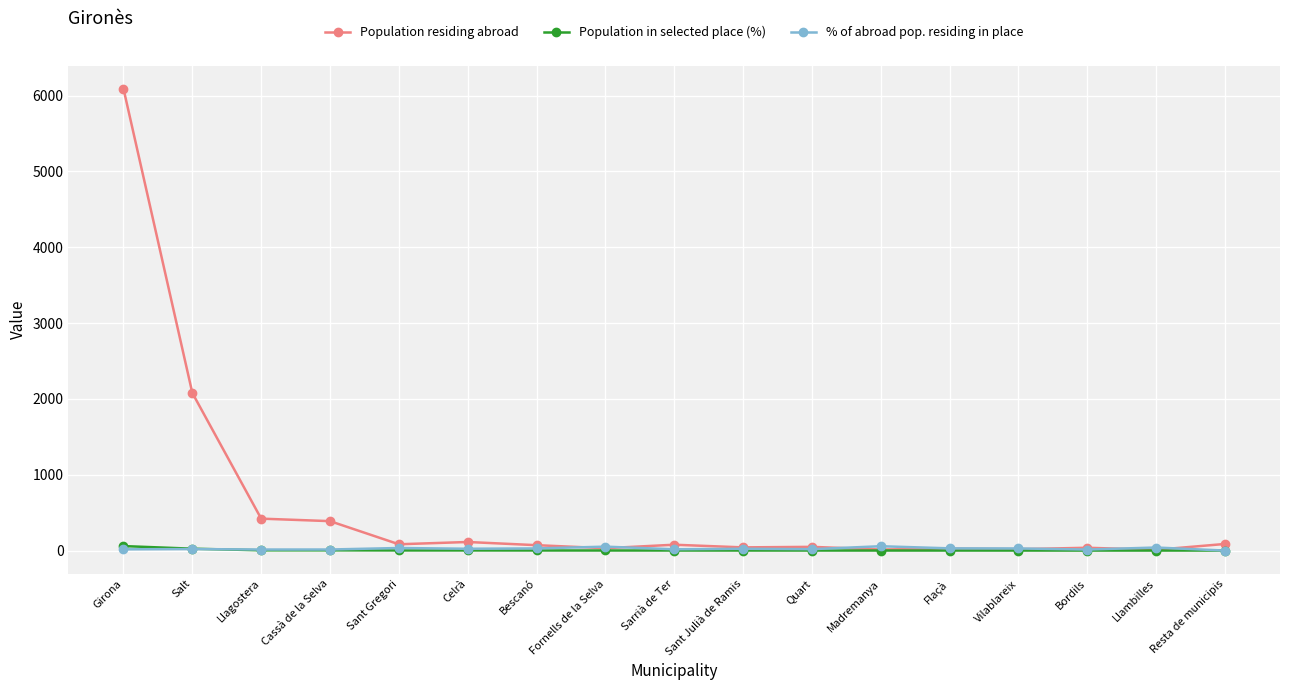

Does the chart have visible grid lines?

Yes